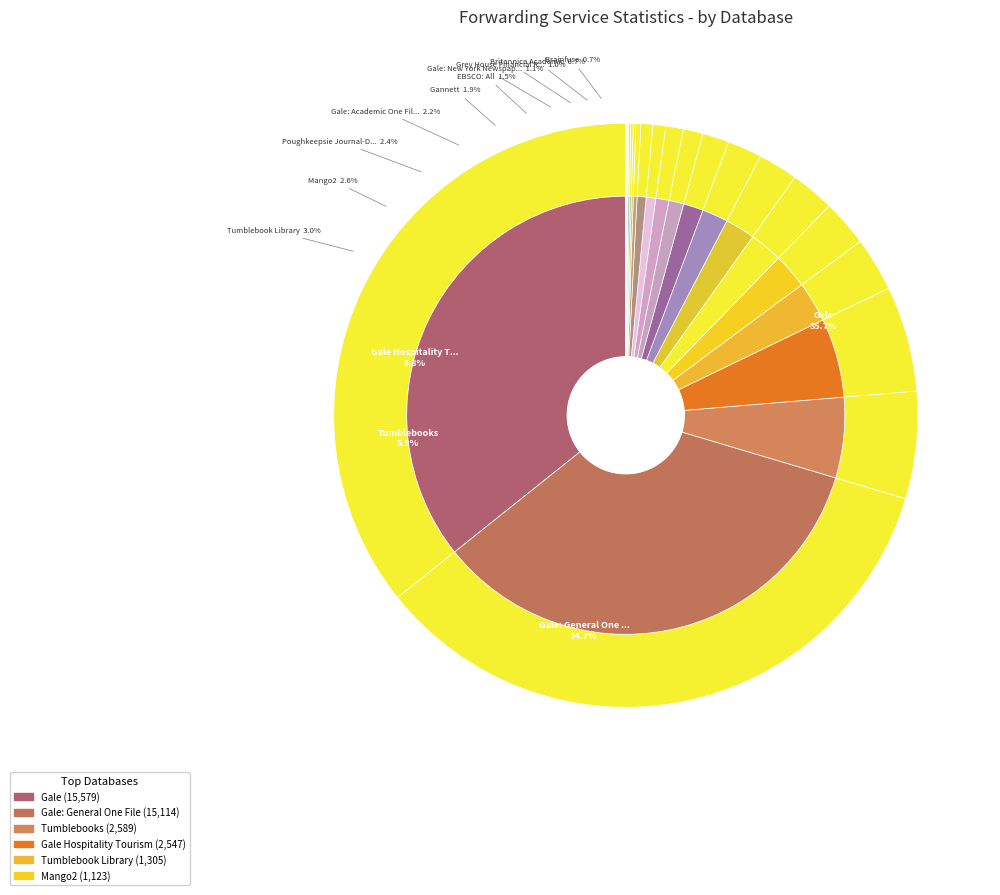

To the nearest percent, what is the average slice percentage?

4%